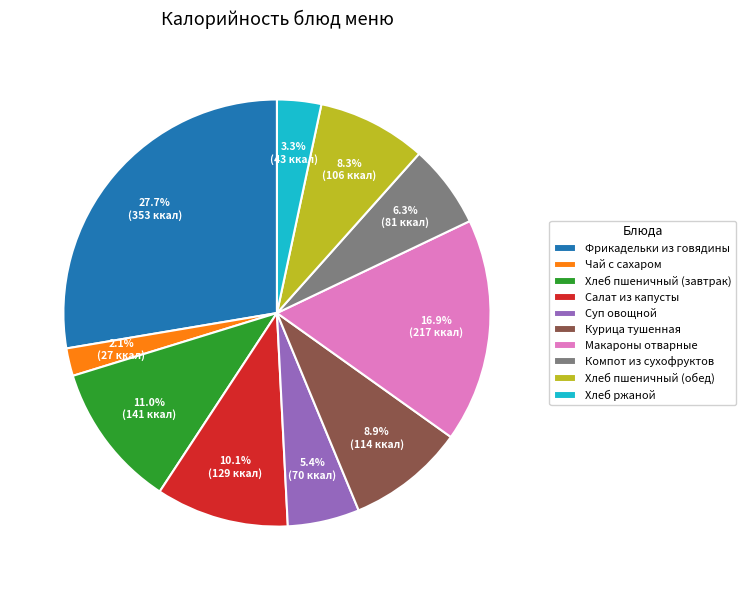

What is the ratio of the value at Хлеб пшеничный (обед) to the value at Макароны отварные?

0.5